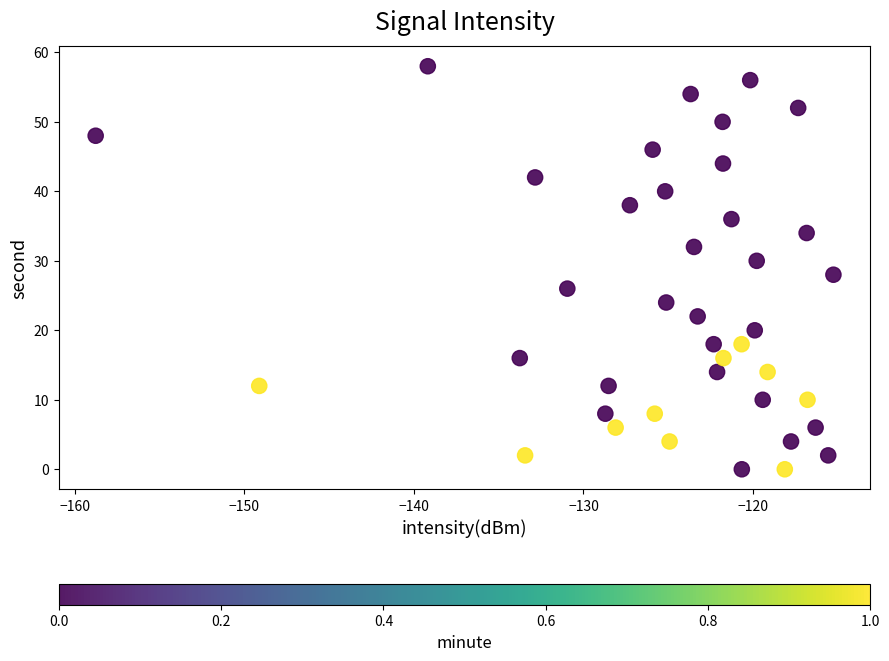

What is the range of Y values (max minus min)?

58